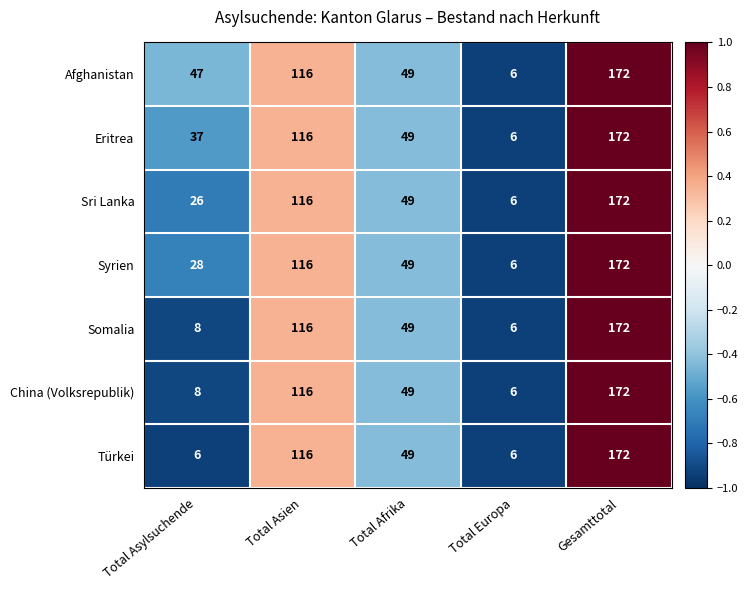

Which category has the highest value in the China (Volksrepublik) series?

Gesamttotal